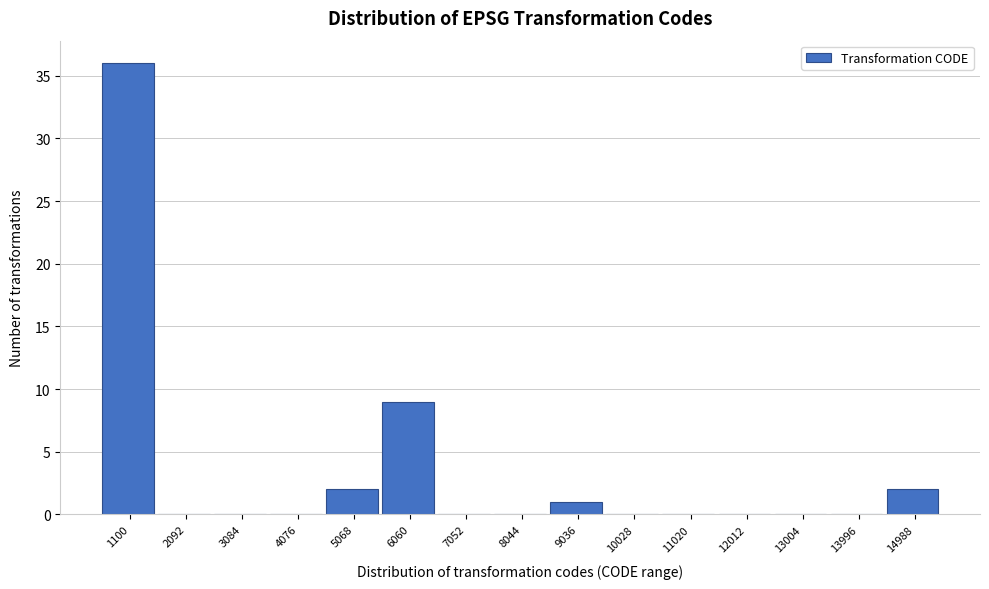

Reading left to right, list all the values displayed in this chart.

1100=36	2092=0	3084=0	4076=0	5068=2	6060=9	7052=0	8044=0	9036=1	10028=0	11020=0	12012=0	13004=0	13996=0	14988=2